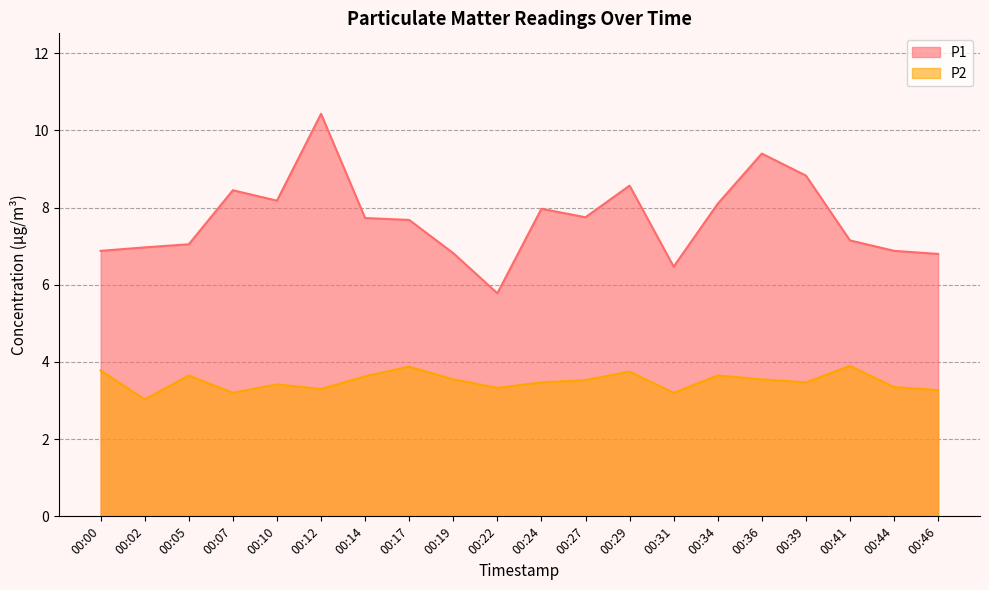

Which series changed the most between 00:39 and 00:44?

P1